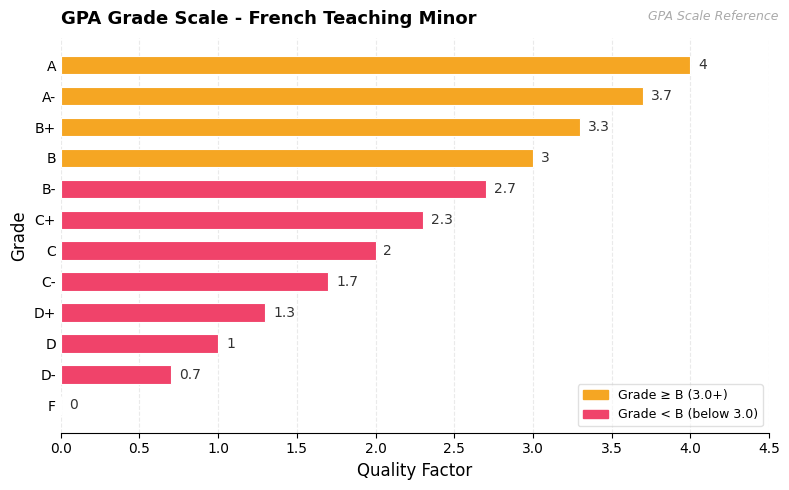

What is the average value?

2.1